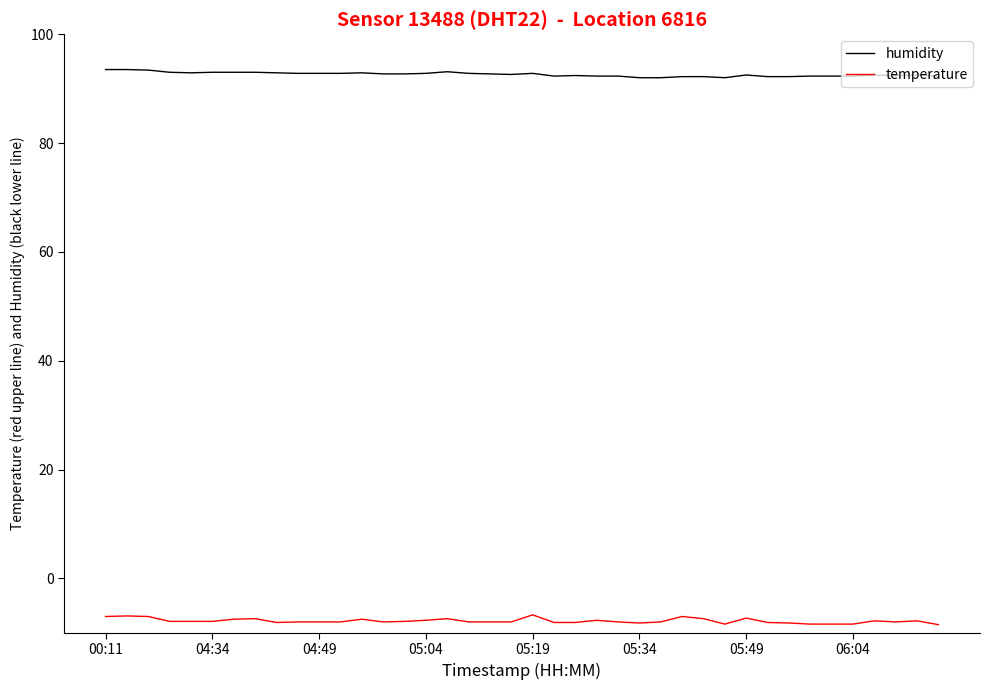

How many categories are shown in the chart?

40